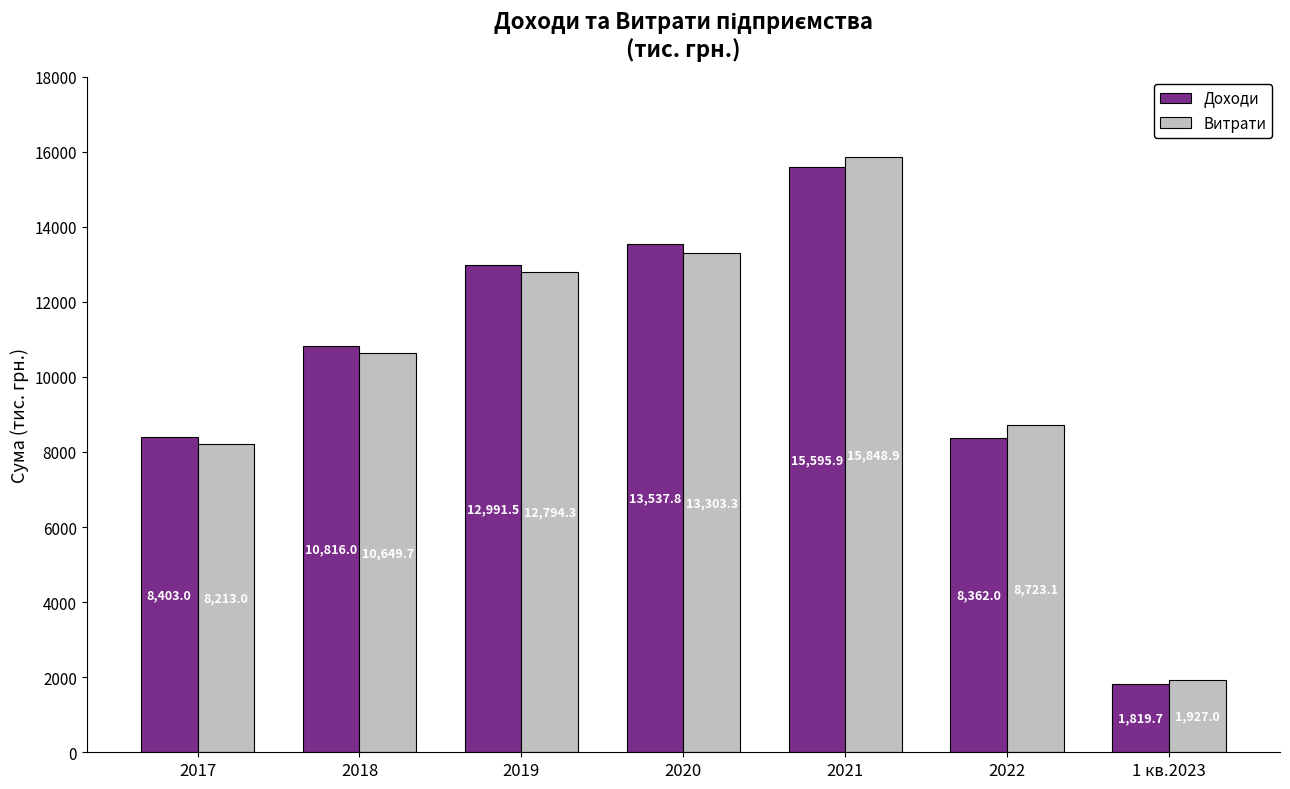

Is the value of Витрати at 2018 greater than the value of Доходи at 2021?

No